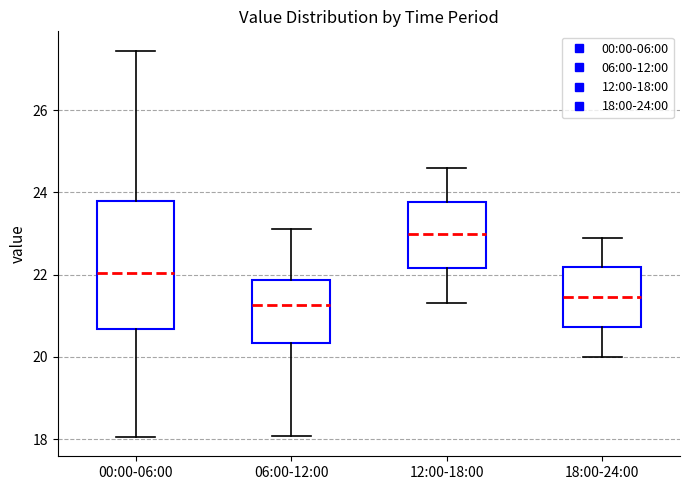

Reading left to right, transcribe this box plot: for each box, give where its median line is, the range the box spans, and where its two whiskers end, as read against the y-axis. The values are not printed on the chart, so give them approximately, as read against the axis.

00:00-06:00: median 22.0, box 20.6 to 23.8, whiskers 18.0 to 27.4
06:00-12:00: median 21.2, box 20.4 to 21.8, whiskers 18.0 to 23.2
12:00-18:00: median 23.0, box 22.2 to 23.8, whiskers 21.4 to 24.6
18:00-24:00: median 21.4, box 20.8 to 22.2, whiskers 20.0 to 23.0